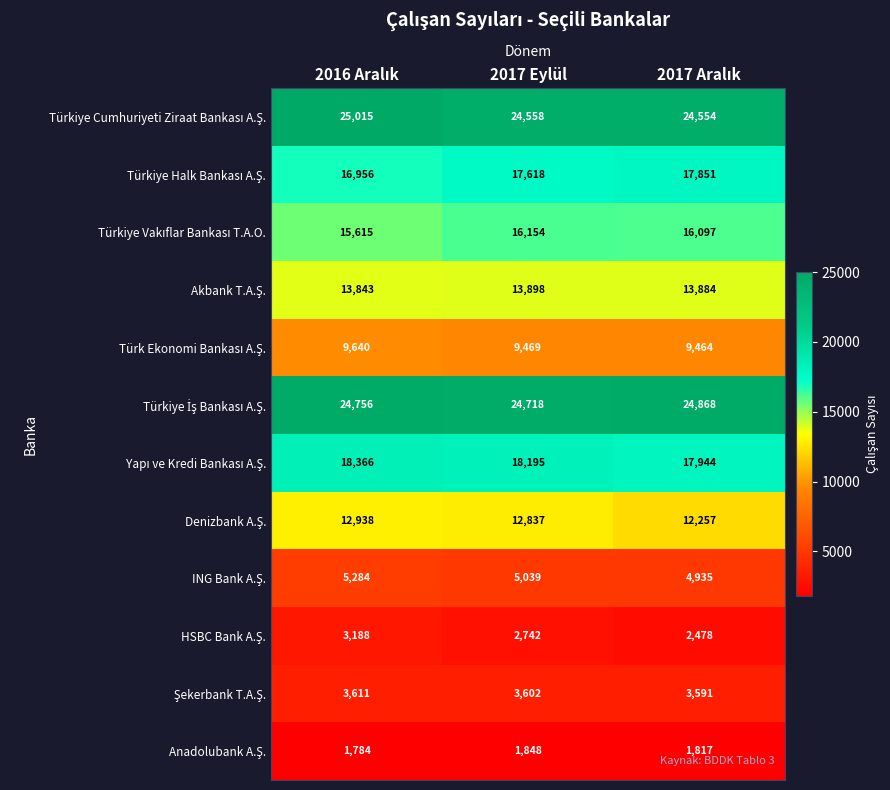

At how many categories does at least one series exceed 6376?

3